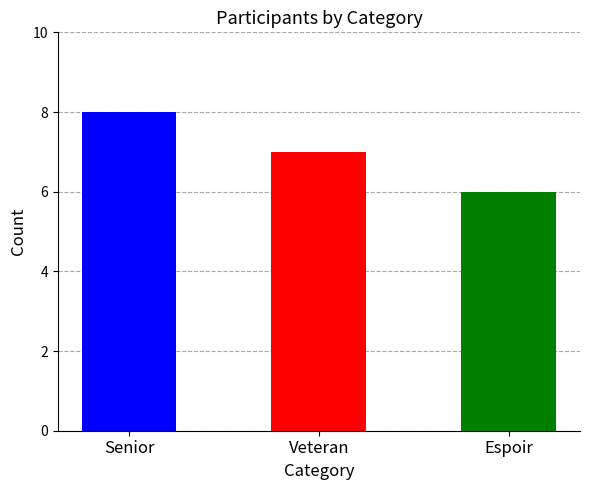

Reading left to right, transcribe all the data shown in this chart.

8	7	6